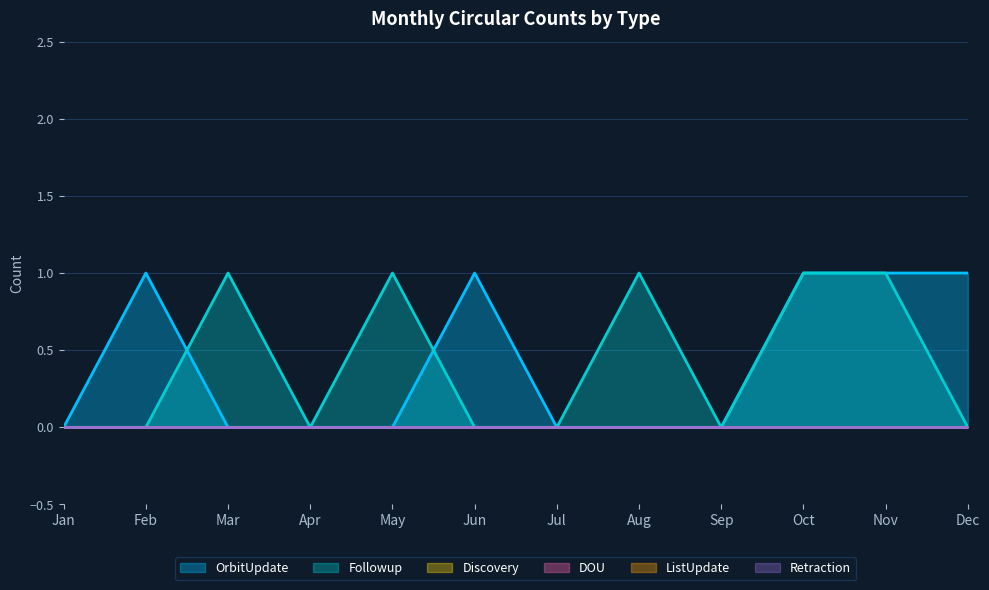

At which label does OrbitUpdate reach its minimum?

Jan